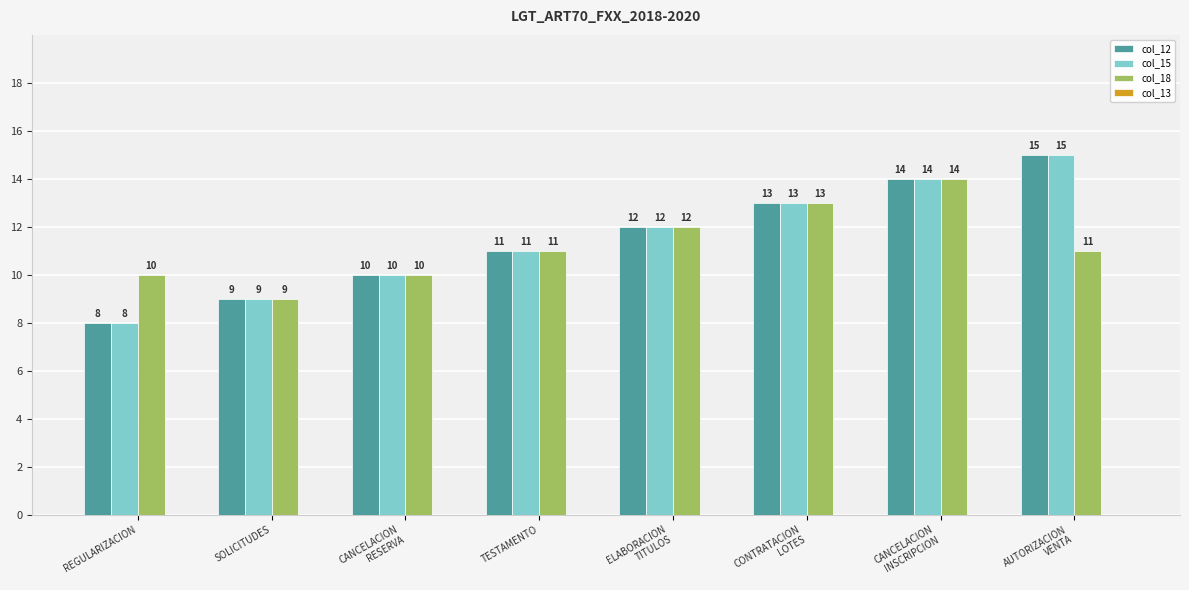

How many distinct data groups are displayed?

3